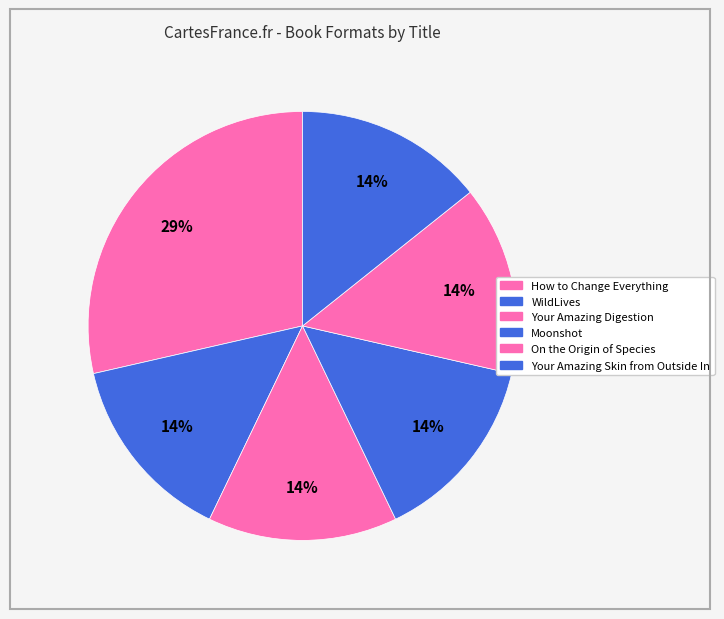

Does Moonshot represent more than half of the total?

No